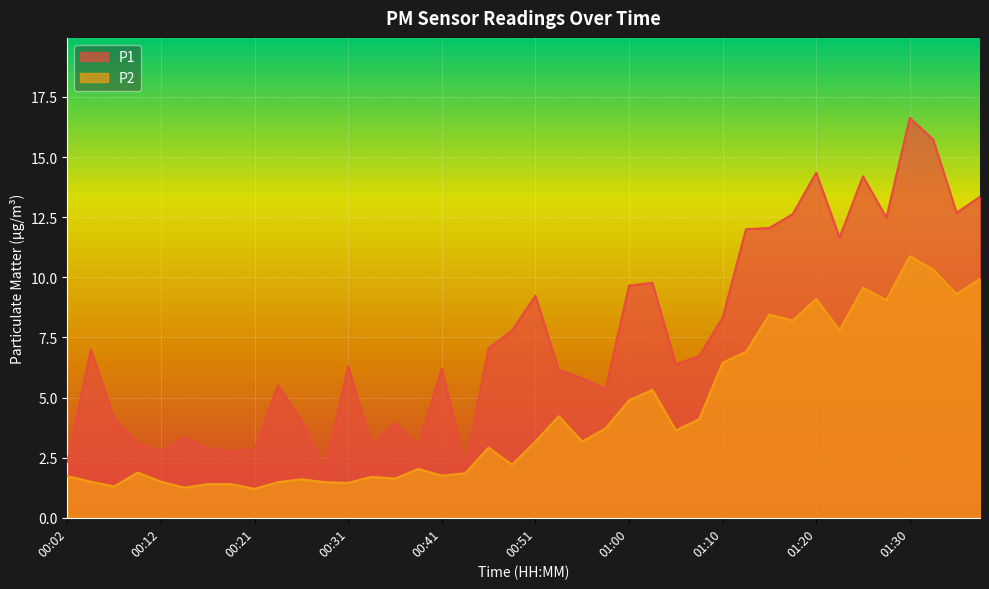

Which series has the largest range (max minus min)?

P1